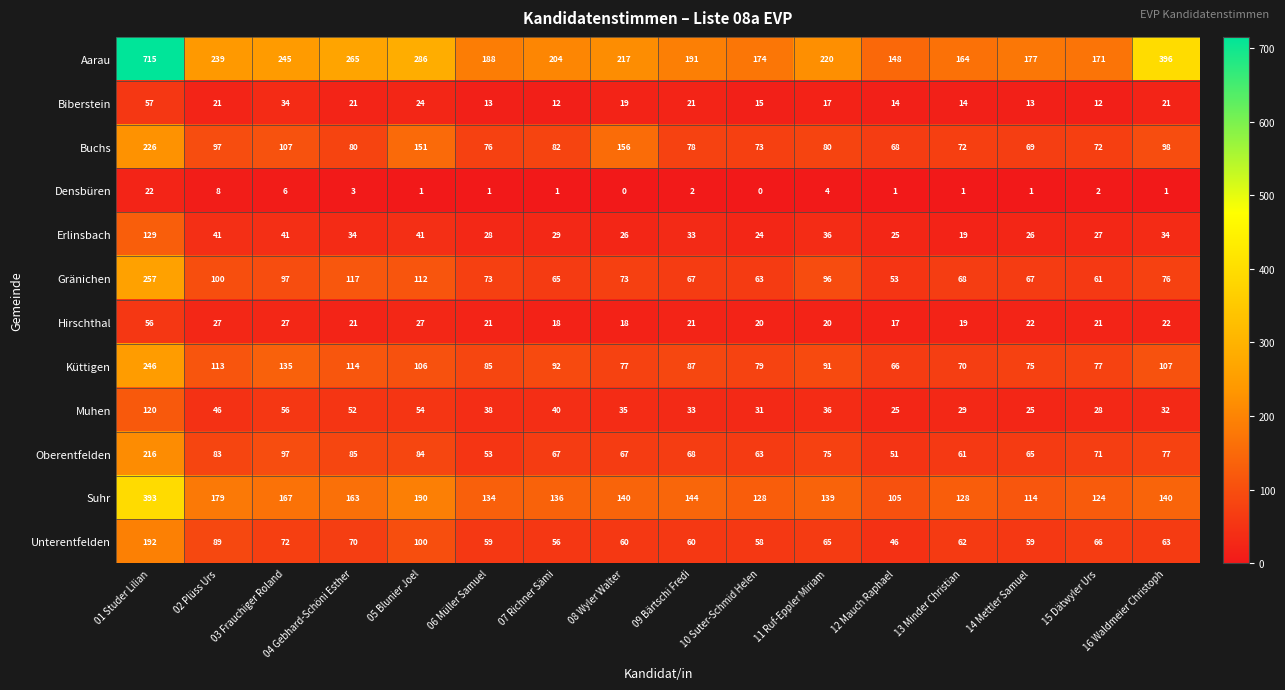

What is the difference between the second highest and second lowest values in the Muhen series?

31